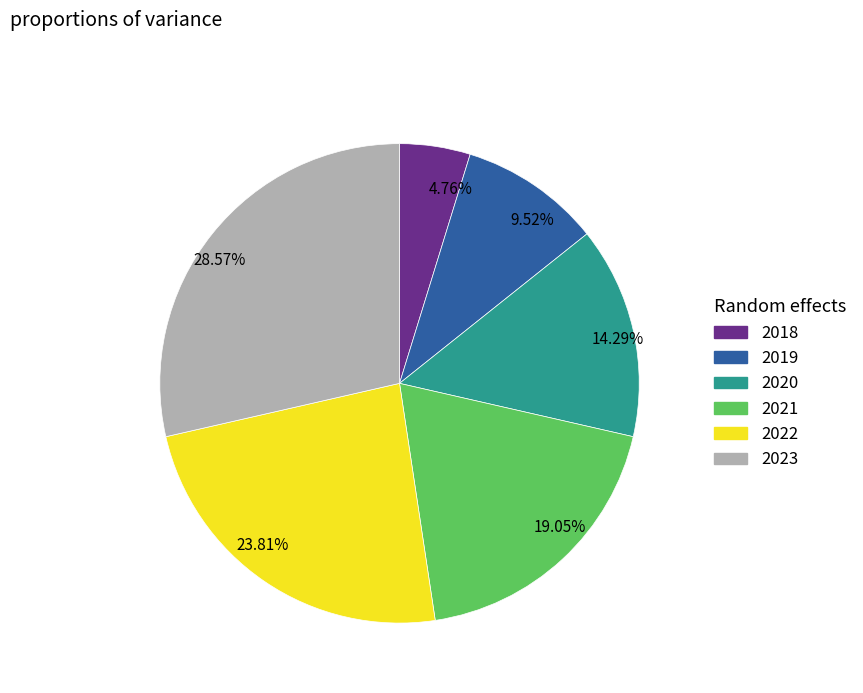

Is there a majority slice in this chart?

No